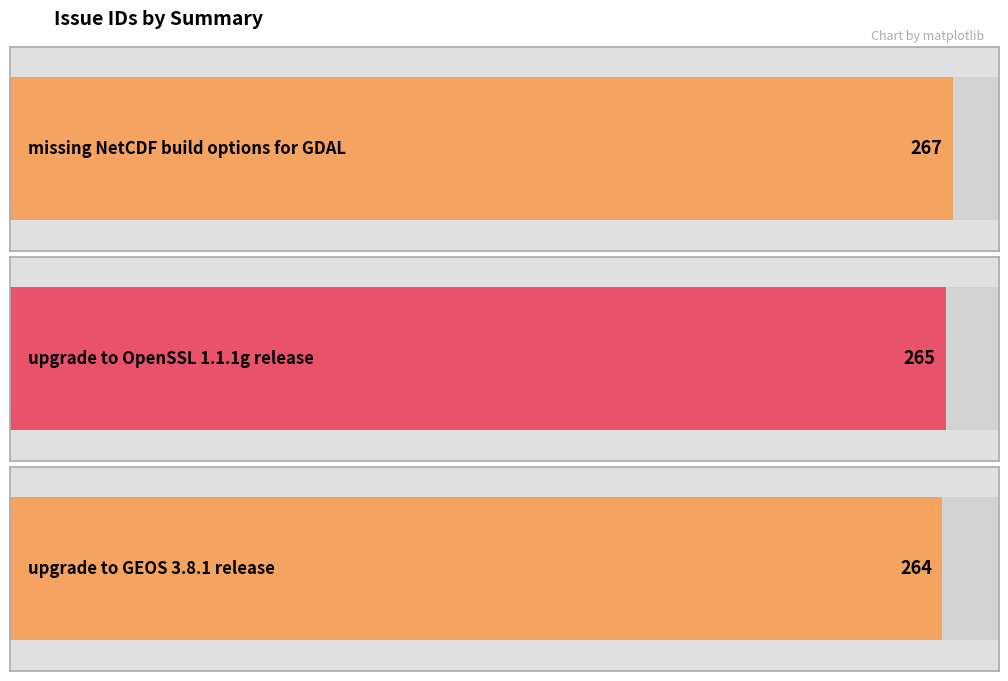

List the labels in order of value, smallest first.

upgrade to GEOS
3.8.1 release, upgrade to OpenSSL
1.1.1g release, missing NetCDF build
options for GDAL